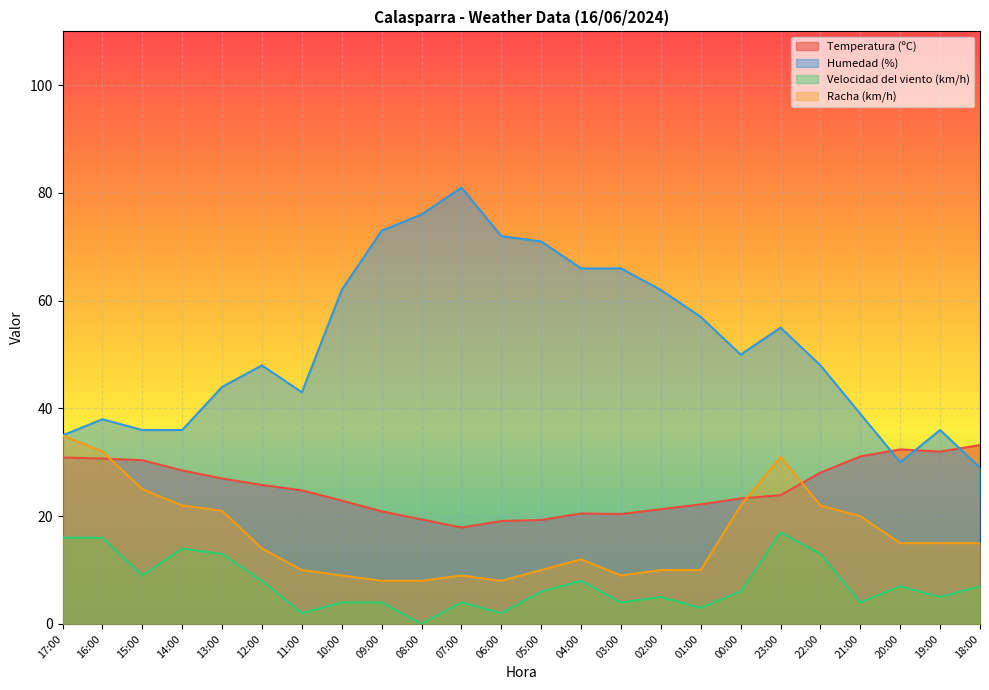

Is it true that Temperatura (ºC) equals 14.7 at 11:00?

False